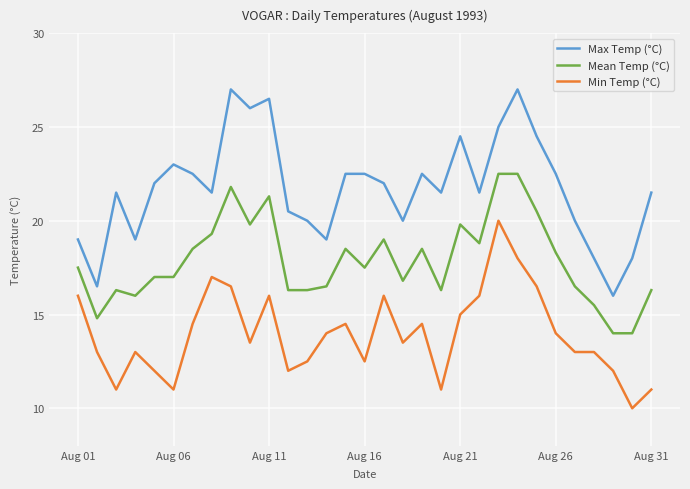

Which series has the widest spread of values?

Max Temp (°C)